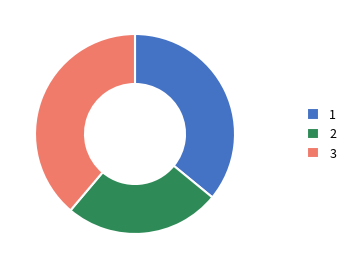

Count the number of slices in the pie.

3